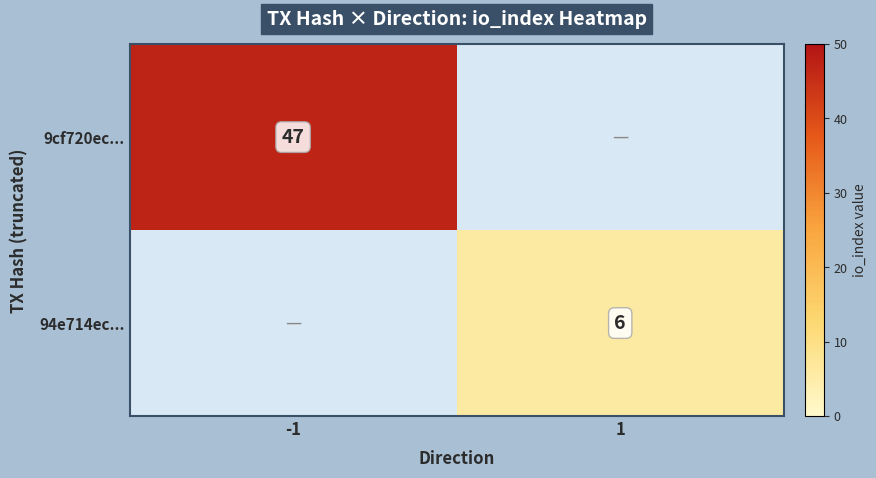

Is it true that 9cf720ec... equals 33 at -1?

False